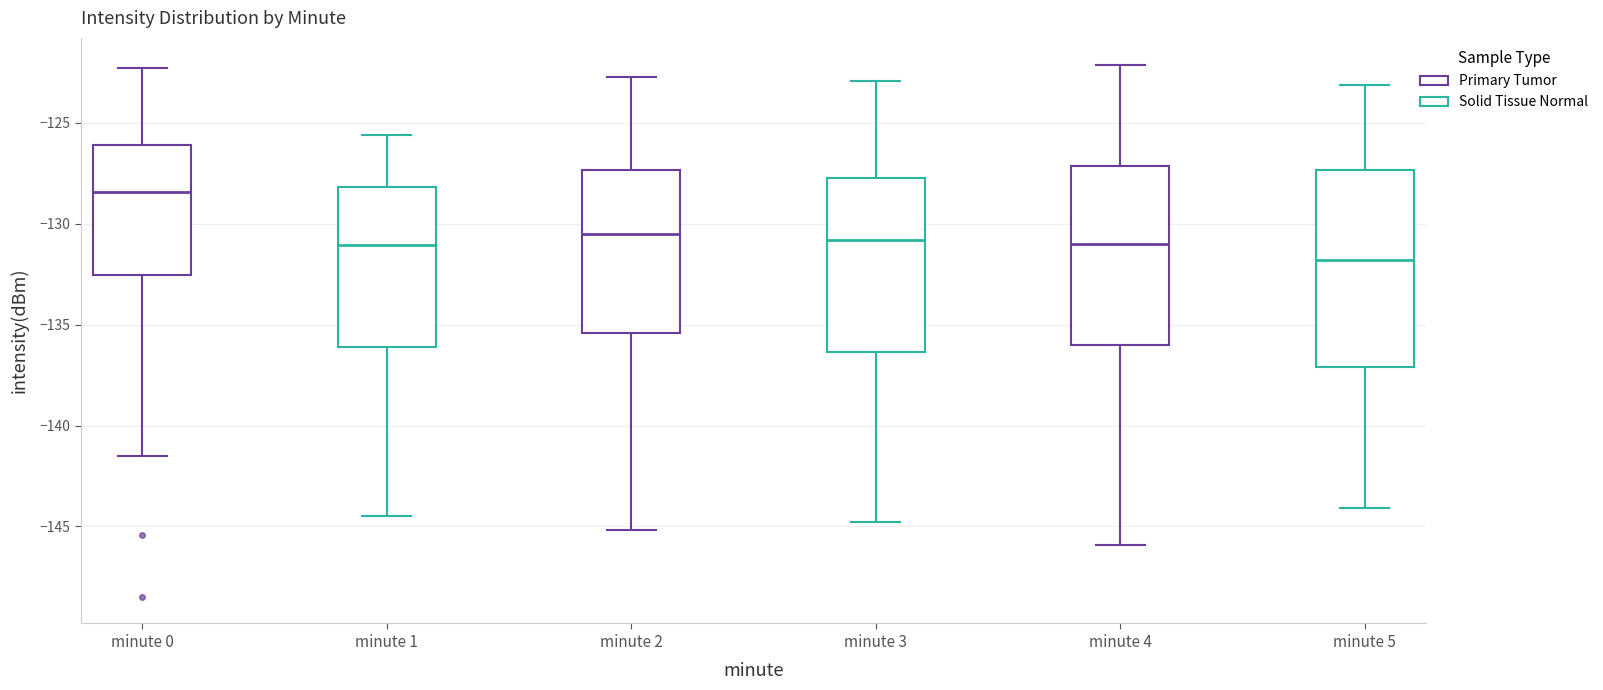

Which box has the highest median line?

minute 0